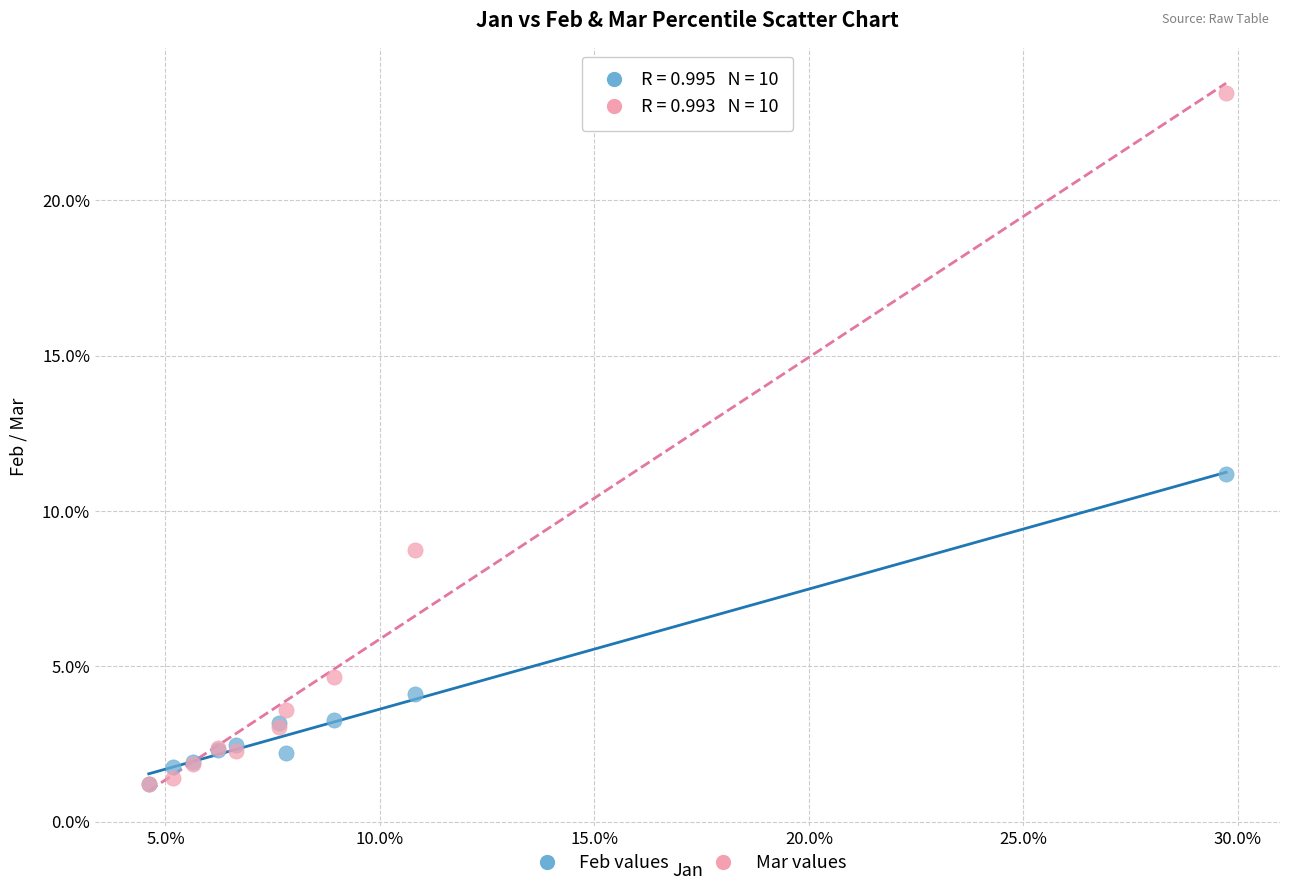

Which series contains the highest Y value?

Mar values